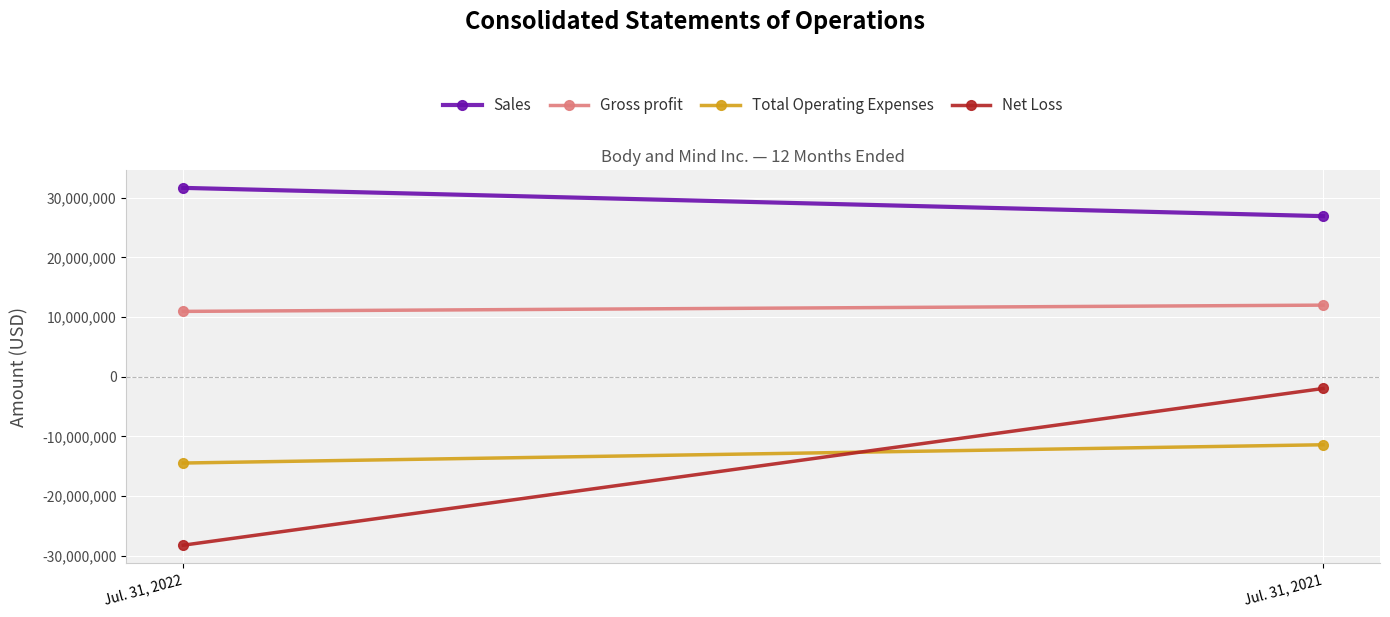

What is the value of the Total Operating Expenses point at the 1st from the left?

-14463446